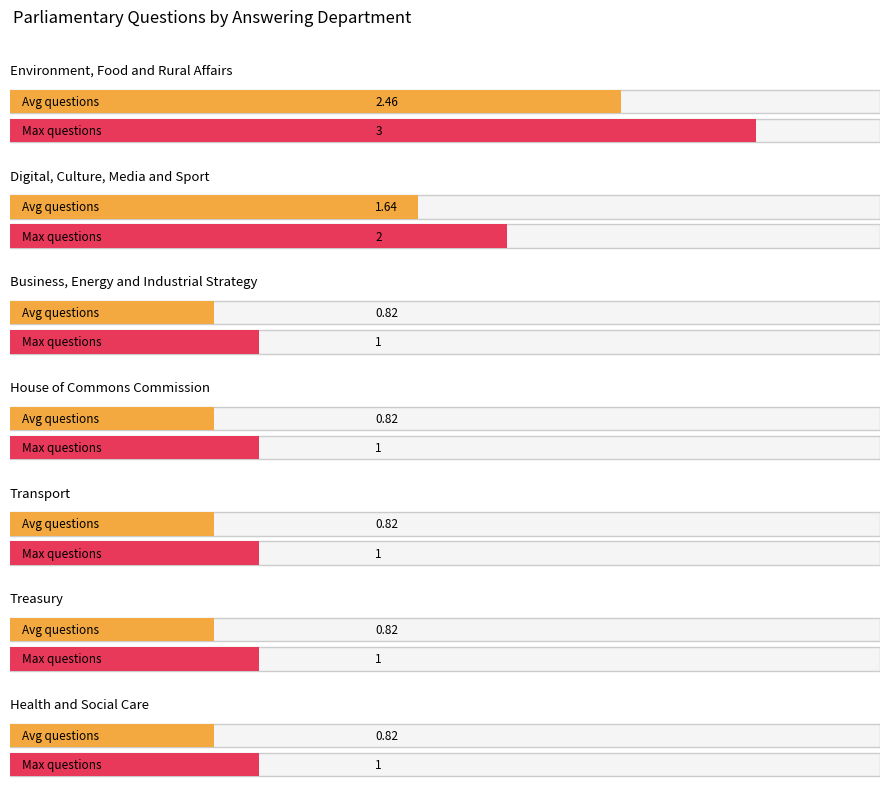

What is the difference between the maximum and minimum values?

2